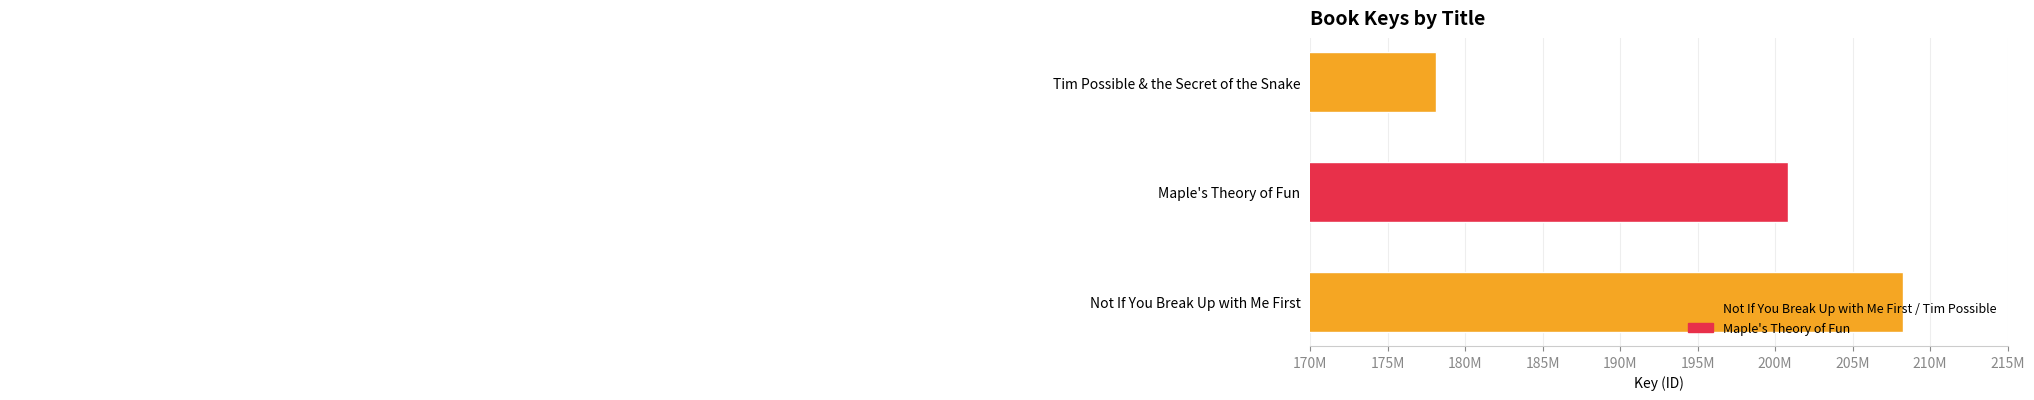

Does the chart contain any negative values?

No